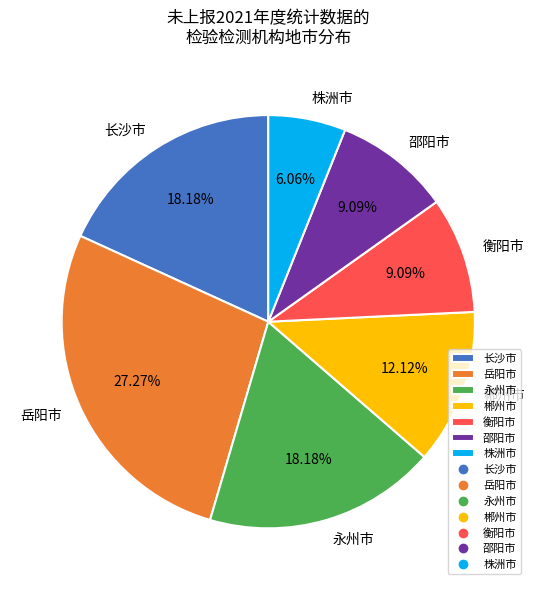

How many segments does this pie chart have?

7